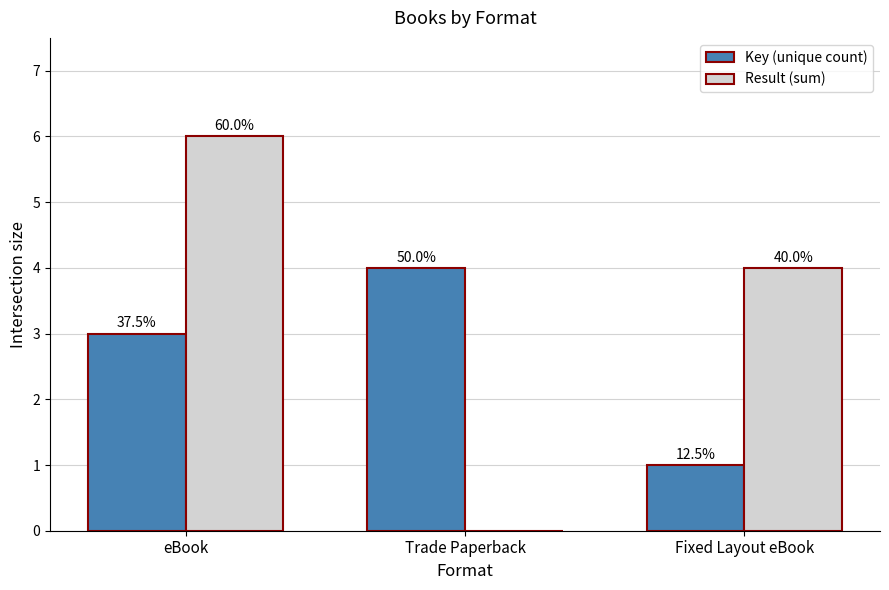

What is the difference between the maximum and minimum values in the Key (unique count) series?

3